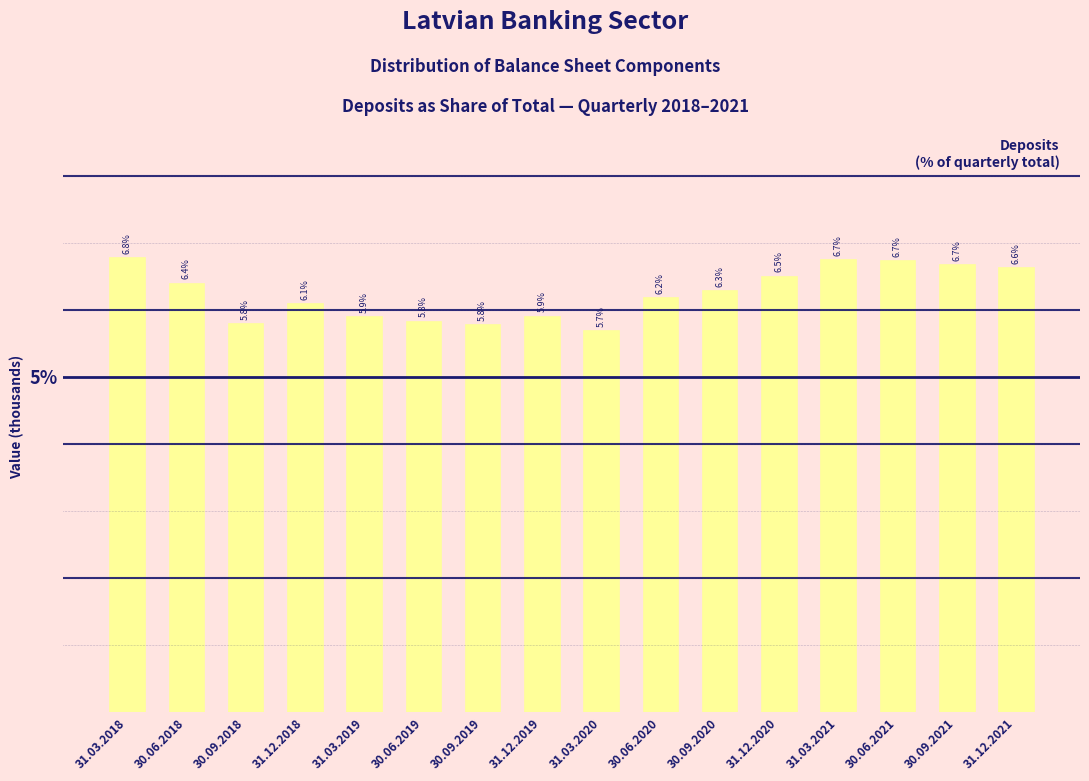

Reading left to right, list all the values displayed in this chart.

6.8	6.4	5.8	6.1	5.9	5.8	5.8	5.9	5.7	6.2	6.3	6.5	6.7	6.7	6.7	6.6